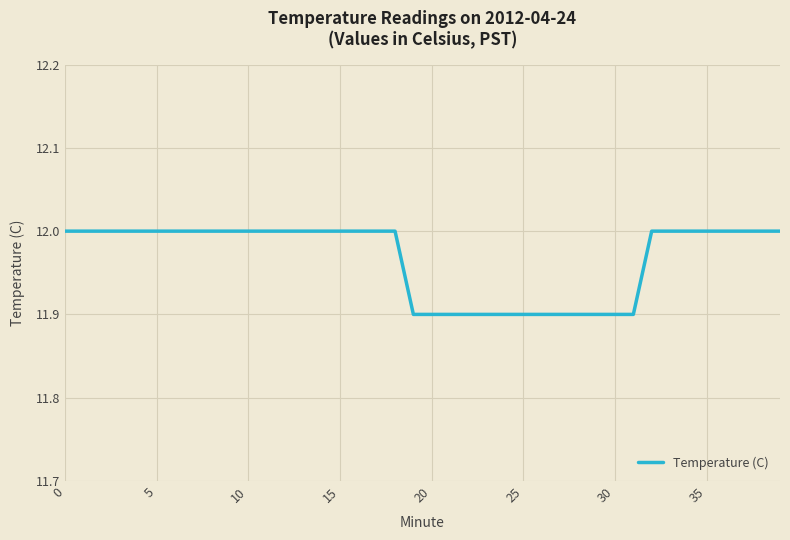

Reading left to right, list all the values displayed in this chart.

12.0	12.0	12.0	12.0	12.0	12.0	12.0	12.0	12.0	12.0	12.0	12.0	12.0	12.0	12.0	12.0	12.0	12.0	12.0	11.9	11.9	11.9	11.9	11.9	11.9	11.9	11.9	11.9	11.9	11.9	11.9	11.9	12.0	12.0	12.0	12.0	12.0	12.0	12.0	12.0